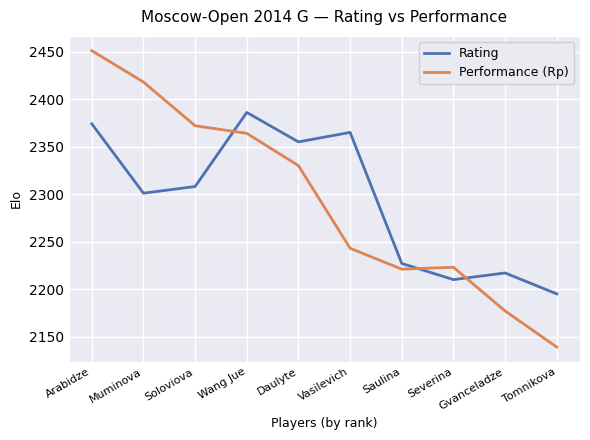

Reading left to right, transcribe all the data shown in this chart.

Rating: Arabidze=2374	Muminova=2301	Soloviova=2308	Wang Jue=2386	Daulyte=2355	Vasilevich=2365	Saulina=2227	Severina=2210	Gvanceladze=2217	Tomnikova=2195
Performance (Rp): Arabidze=2451	Muminova=2418	Soloviova=2372	Wang Jue=2364	Daulyte=2330	Vasilevich=2243	Saulina=2221	Severina=2223	Gvanceladze=2177	Tomnikova=2139